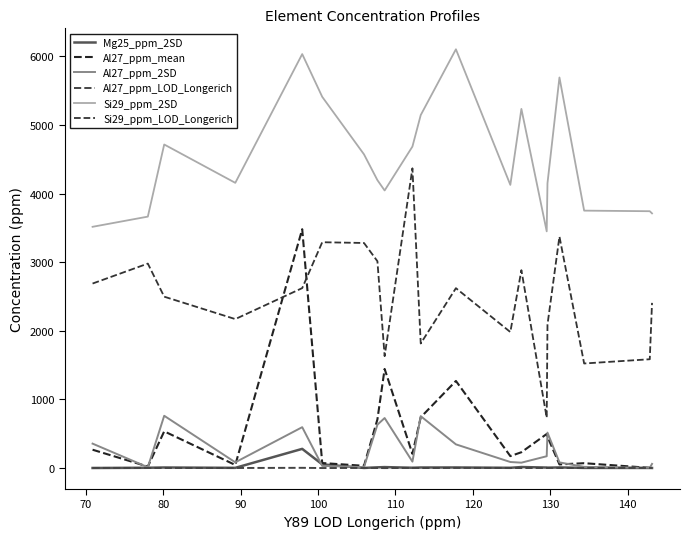

Is this an area chart (filled region under the line)?

No